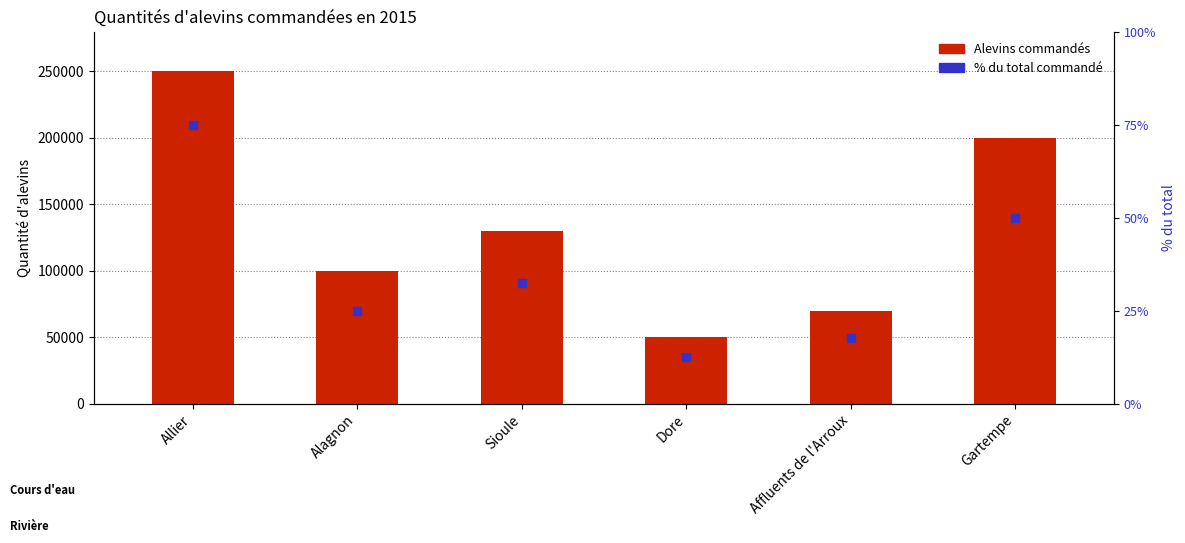

At how many categories does at least one series exceed 136096?

2